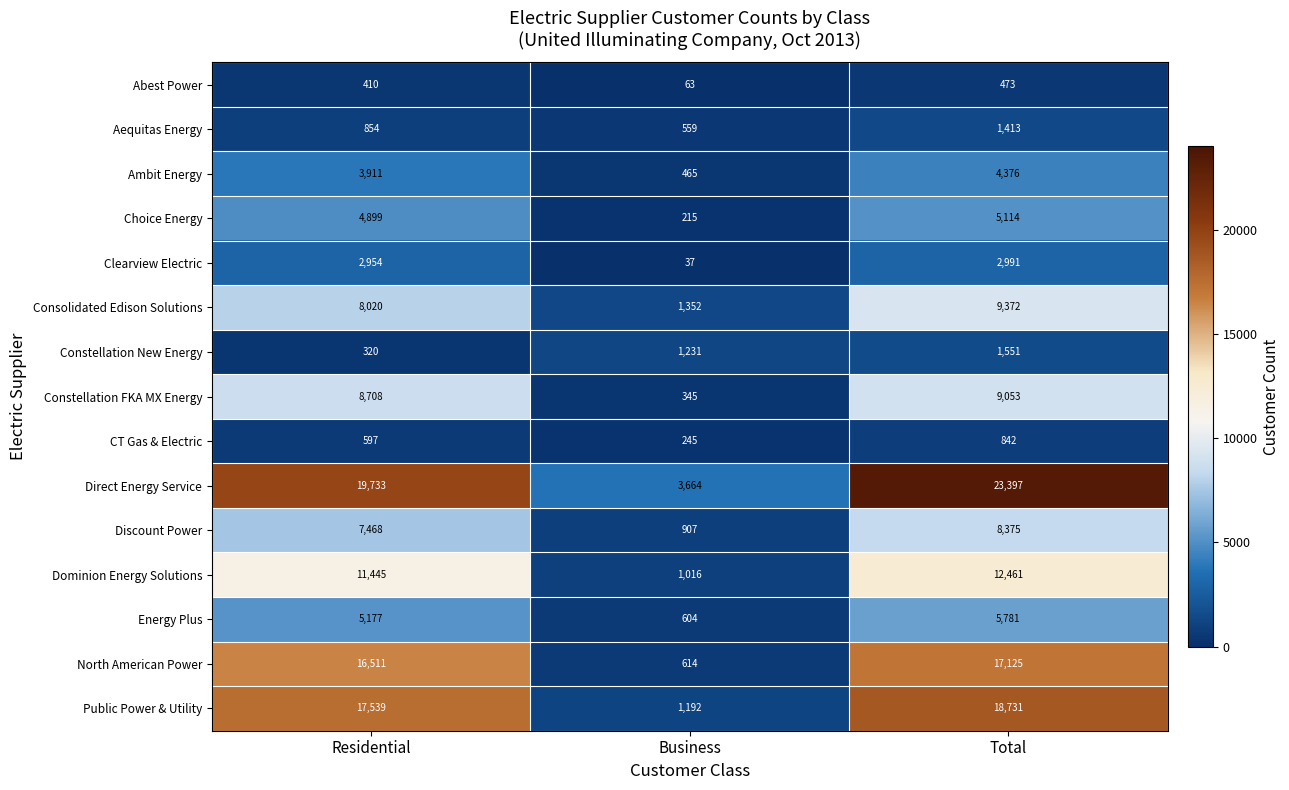

Between Residential and Business, which series saw the biggest shift?

Public Power & Utility